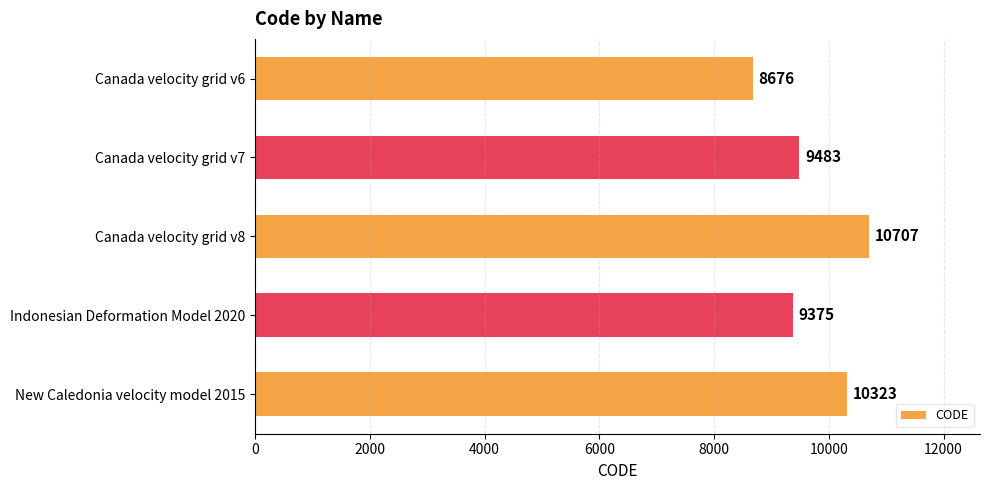

Where is the data nearest to the value 9691?

Canada velocity grid v7